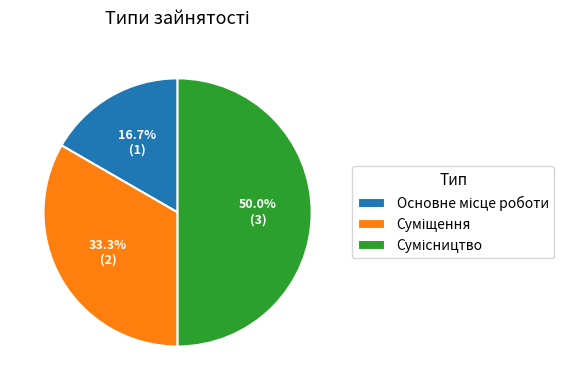

Count the number of slices in the pie.

3